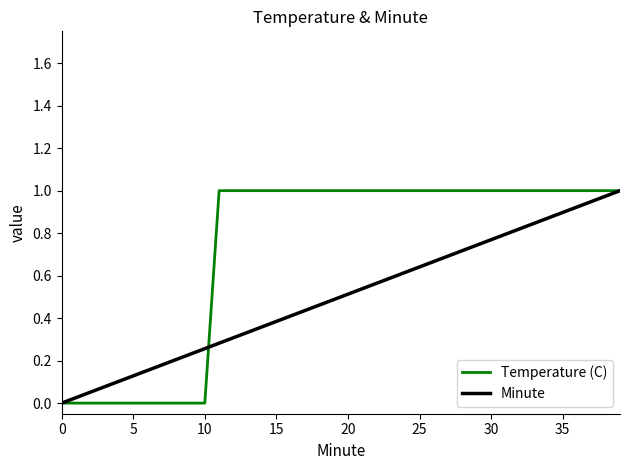

Rank the series by their average value, from highest to lowest.

Temperature (C), Minute